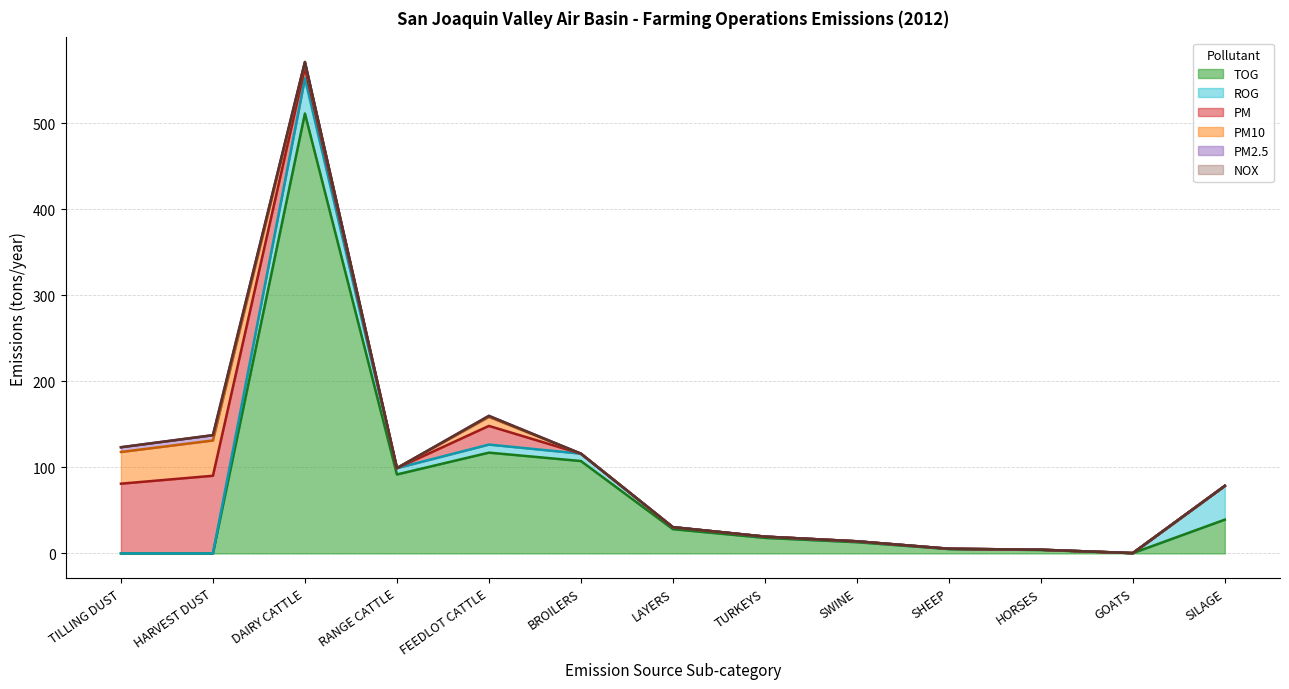

Which series has the largest total across all categories?

TOG